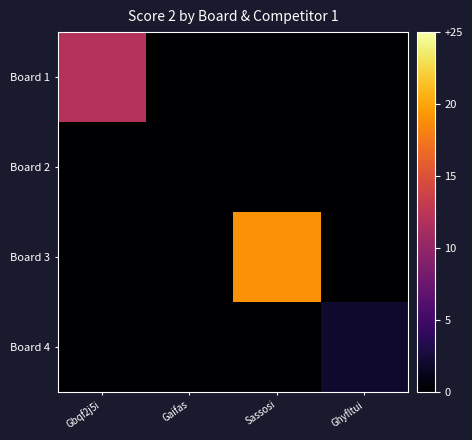

Reading left to right, transcribe all the data shown in this chart.

Board 1: Gbqf2j5i=12	Gaifas=0	Sassosi=0	Ghyfltui=0
Board 2: Gbqf2j5i=0	Gaifas=0	Sassosi=0	Ghyfltui=0
Board 3: Gbqf2j5i=0	Gaifas=0	Sassosi=19	Ghyfltui=0
Board 4: Gbqf2j5i=0	Gaifas=0	Sassosi=0	Ghyfltui=2